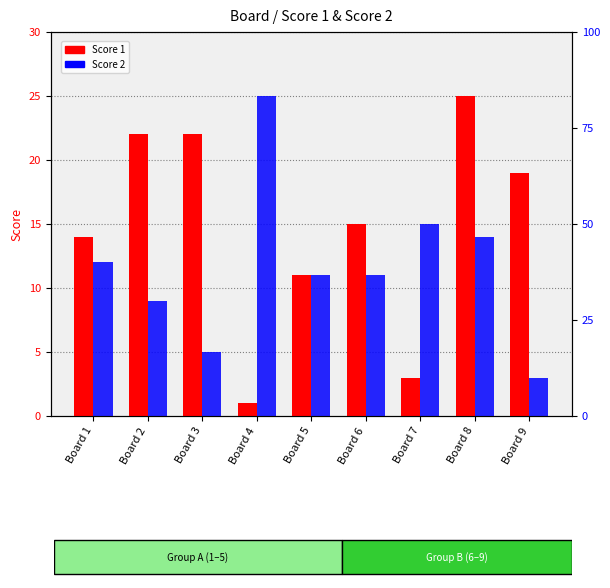

Reading left to right, list all the values displayed in this chart.

Score 1: Board 1=14	Board 2=22	Board 3=22	Board 4=1	Board 5=11	Board 6=15	Board 7=3	Board 8=25	Board 9=19
Score 2: Board 1=12	Board 2=9	Board 3=5	Board 4=25	Board 5=11	Board 6=11	Board 7=15	Board 8=14	Board 9=3